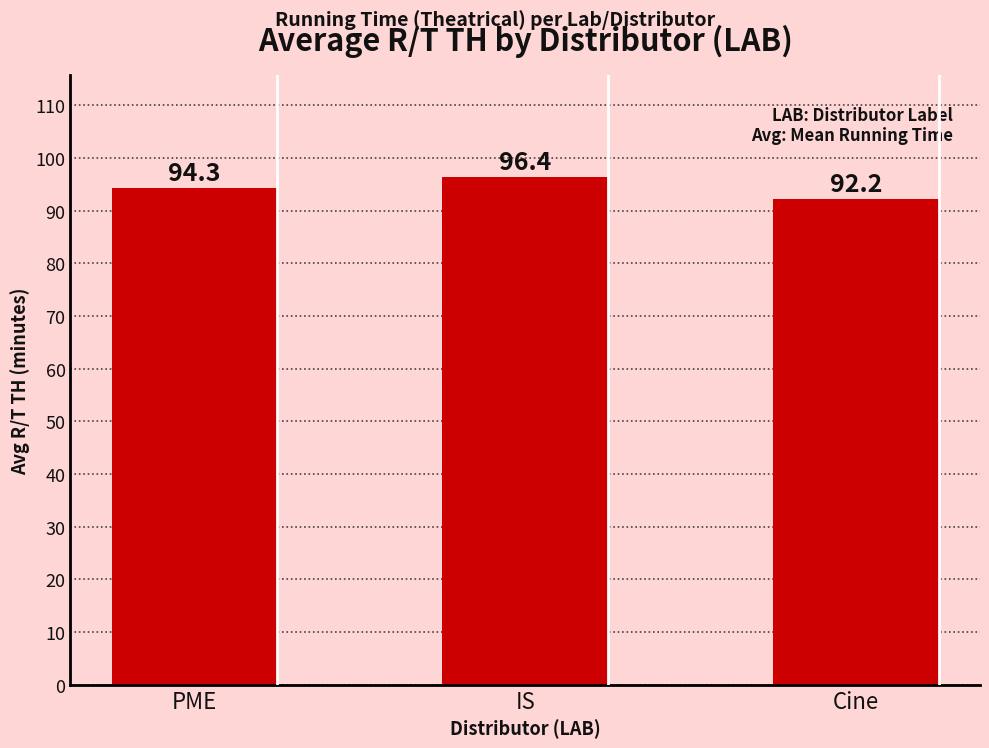

Does the chart contain any negative values?

No